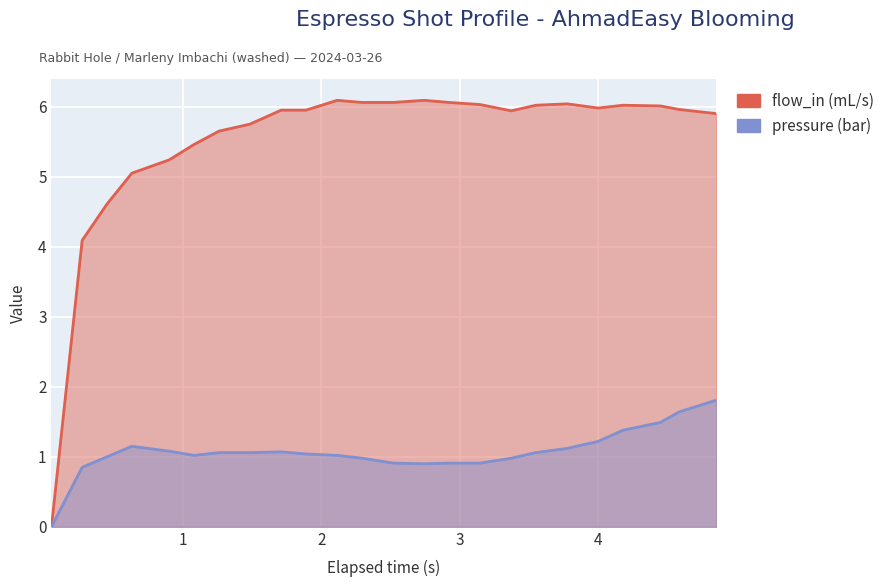

How many lines are shown in the chart?

2